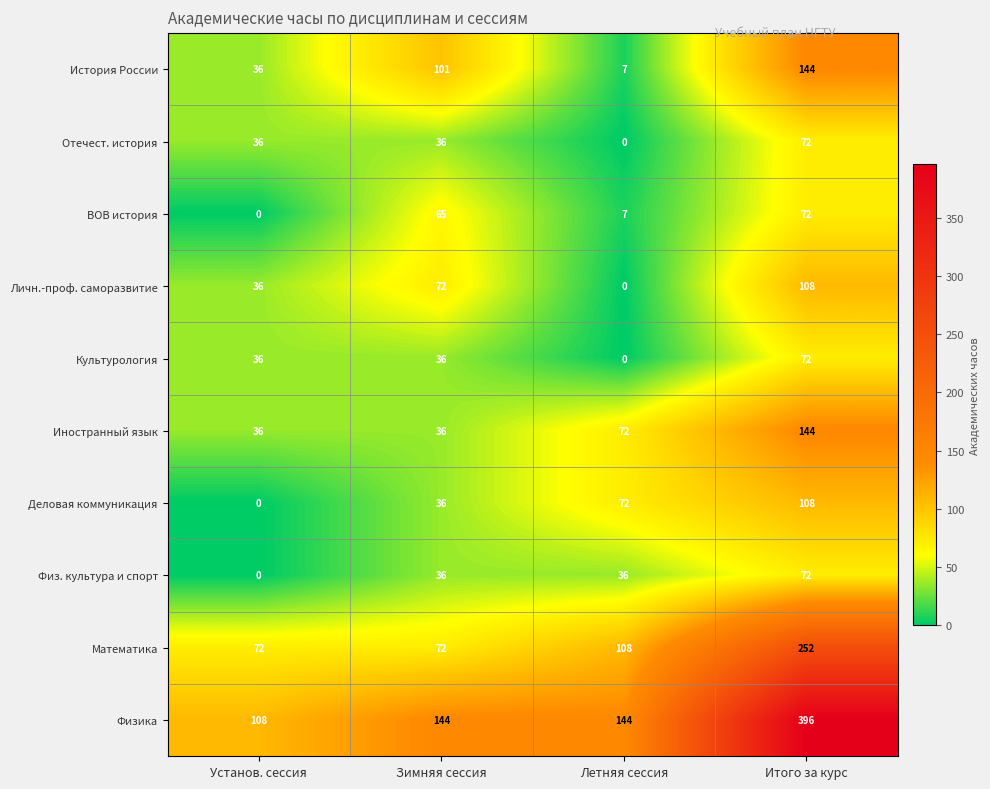

What is the difference between the Математика values at Итого за курс and Установ. сессия?

180